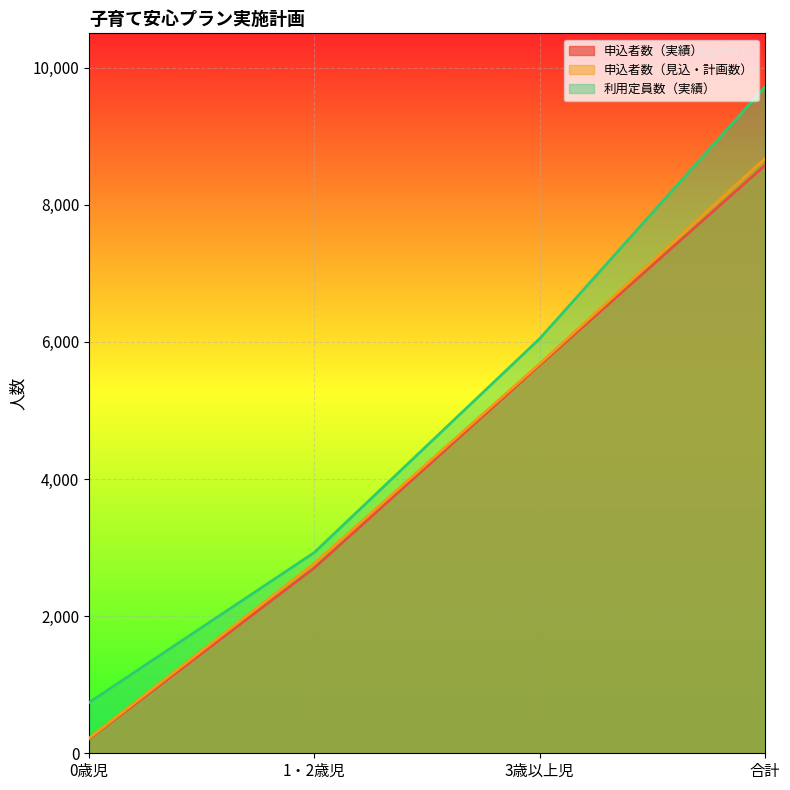

True or false: 申込者数（見込・計画数） has more than 0 points higher than both neighbors.

False